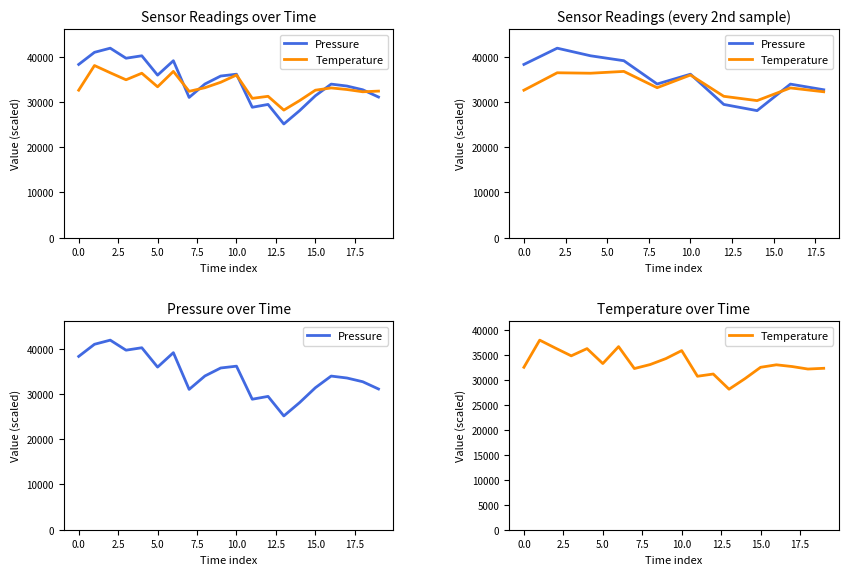

Reading left to right, transcribe all the data shown in this chart.

Pressure: 38288.7	40966.2	41881.5	39663.0	40202.1	35923.5	39111.3	31003.2	33966.9	35729.1	36133.2	28828.8	29454.3	25135.2	28084.5	31370.4	33944.4	33517.8	32695.2	31087.8
Temperature: 32600.0	38050.0	36450.0	34900.0	36350.0	33350.0	36750.0	32350.0	33150.0	34350.0	35950.0	30800.0	31250.0	28200.0	30300.0	32600.0	33100.0	32750.0	32250.0	32400.0